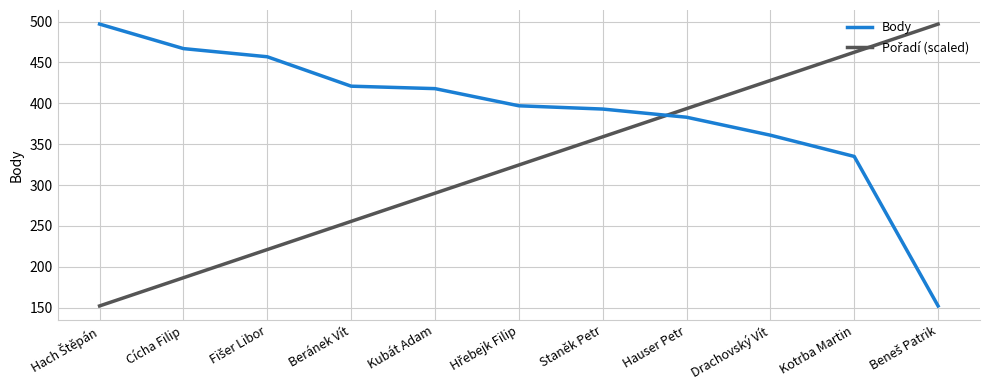

How many lines are shown in the chart?

2